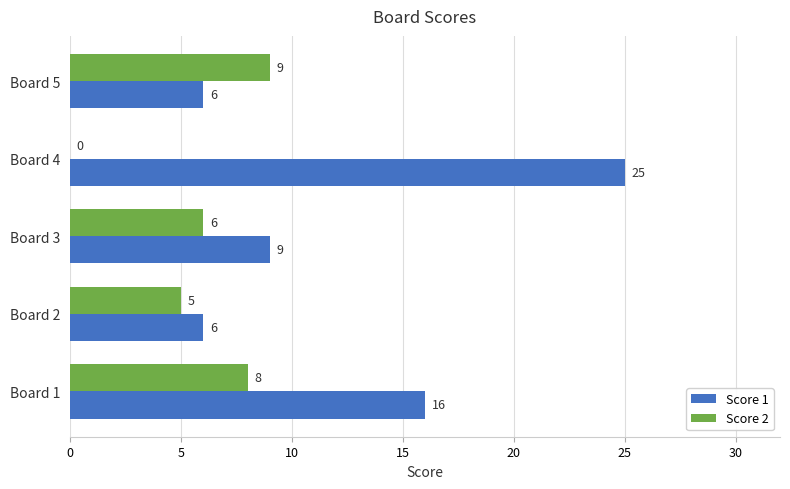

Which series changed the most between Board 1 and Board 4?

Score 1